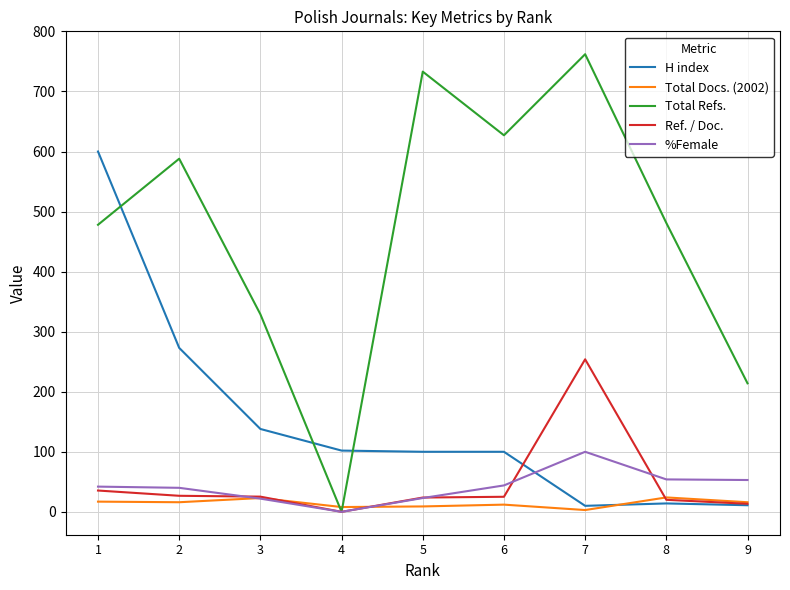

At how many categories does at least one series exceed 381?

6